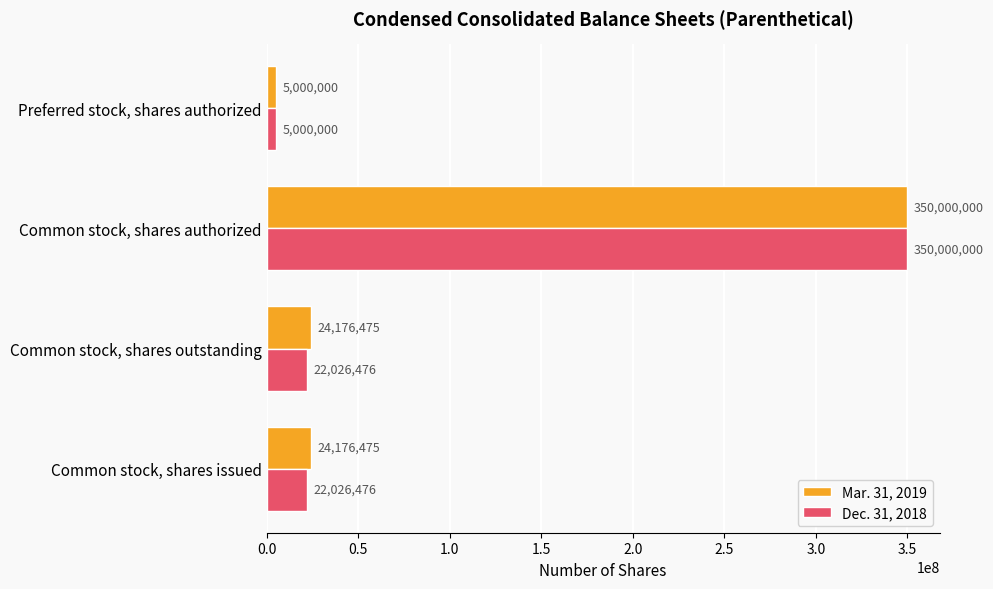

What are all the series names shown in the legend?

Mar. 31, 2019, Dec. 31, 2018